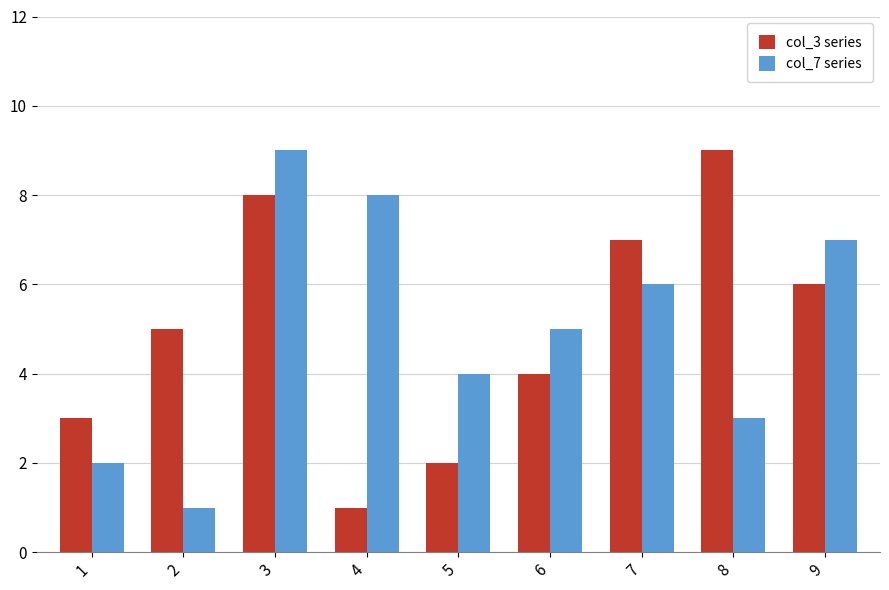

What is the value of the col_3 series bar at the 6th from the left?

4